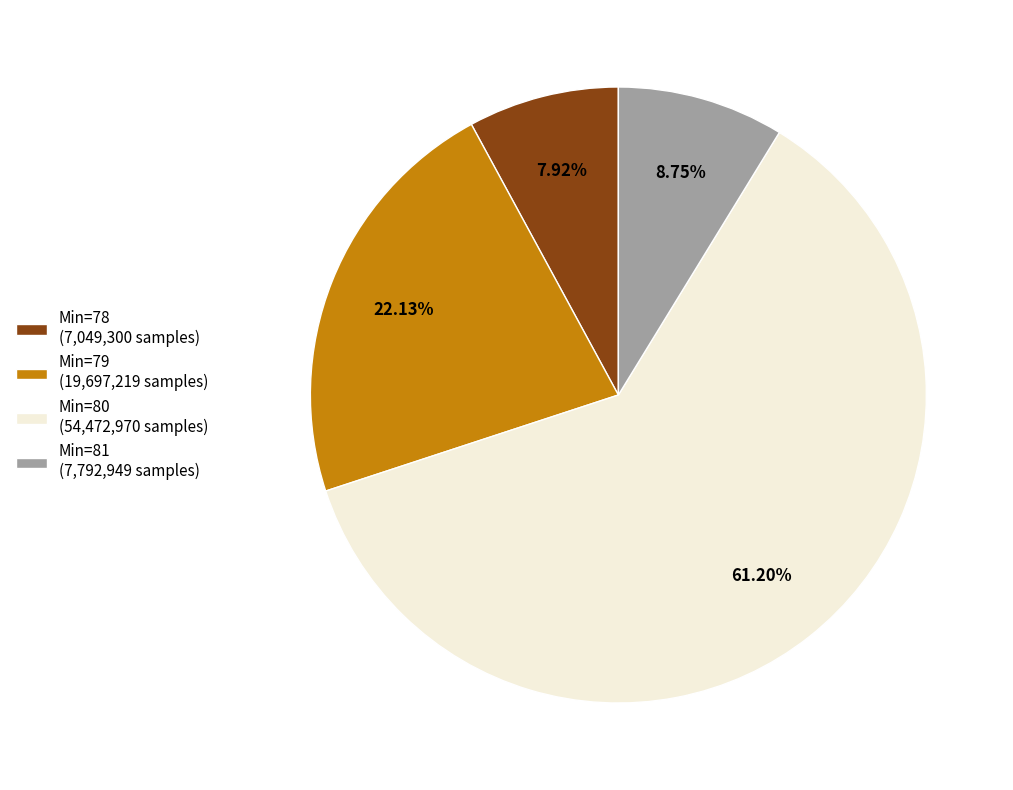

Does any single category account for the majority?

Yes